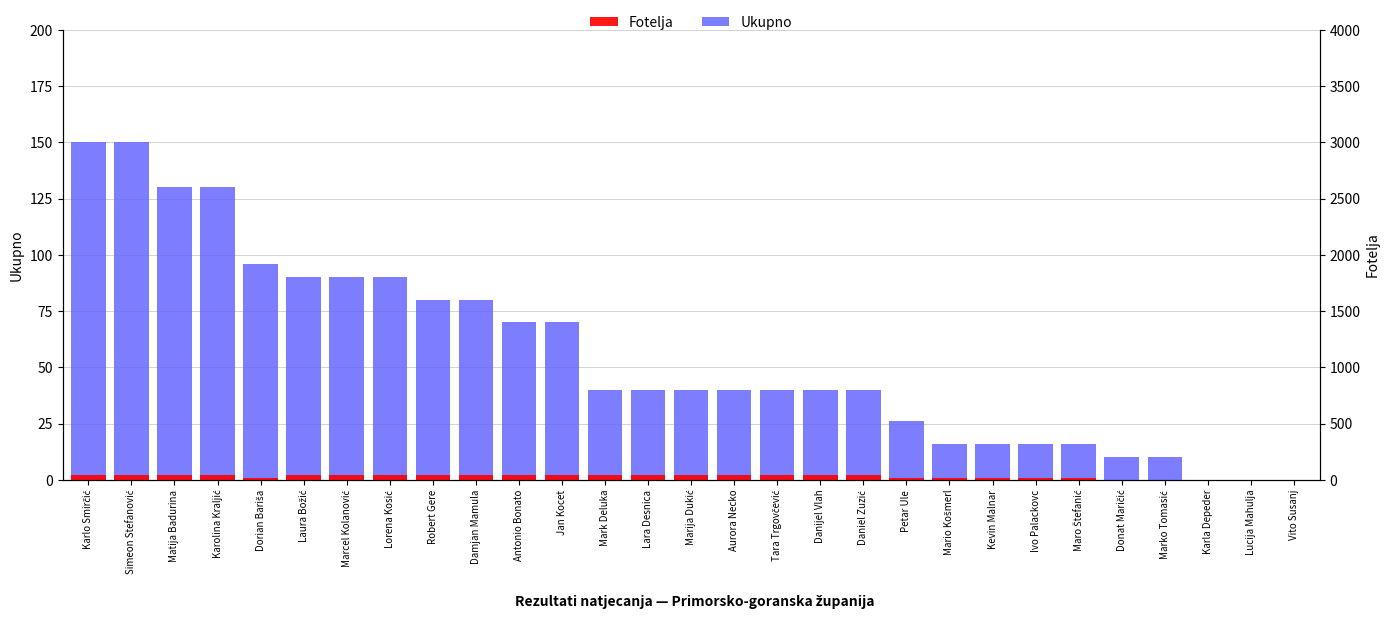

At which label does Ukupno reach its peak?

Karlo Smirčić